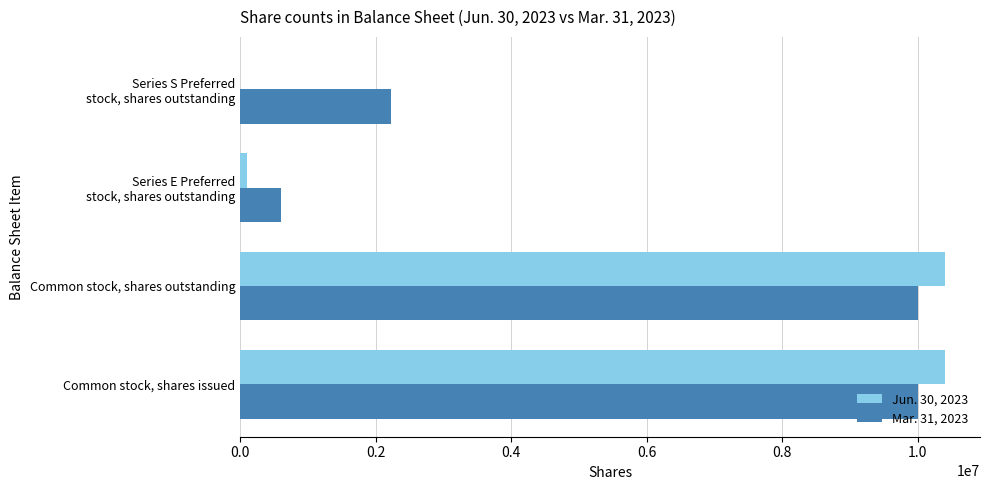

The Mar. 31, 2023 series shows 17438469 at Common stock, shares issued. True or false?

False